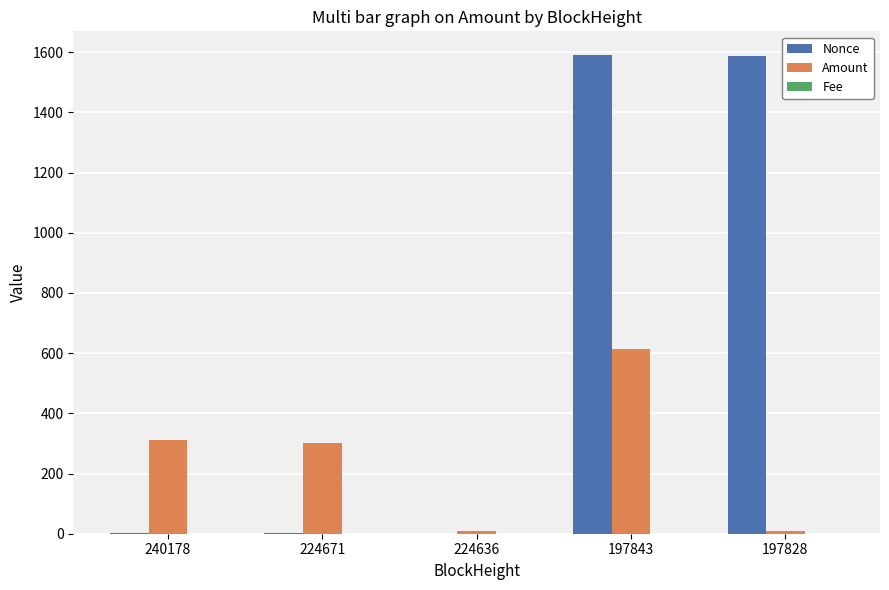

The Nonce series shows 1590.0 at 197843. True or false?

True